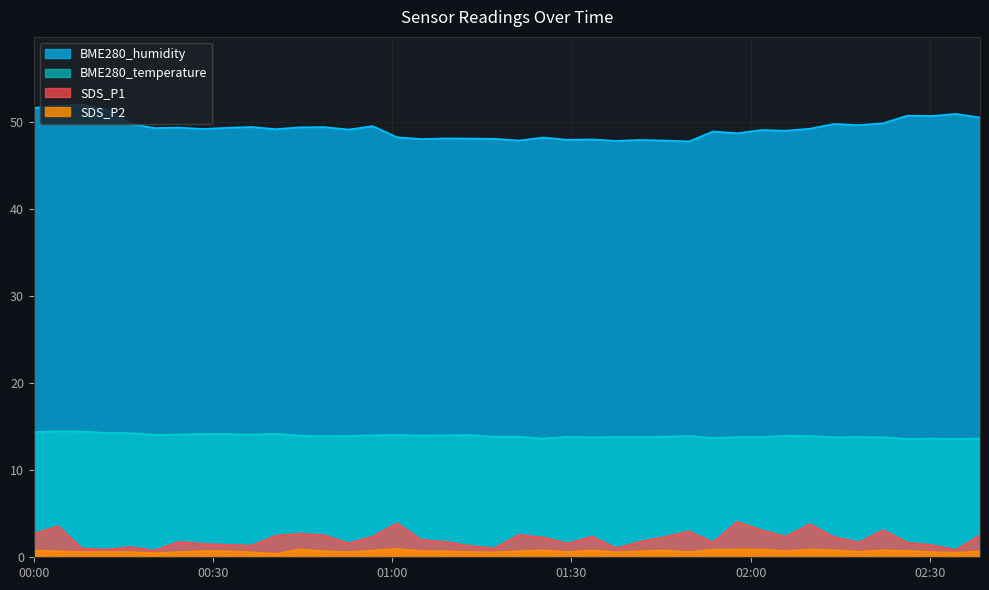

What are all the series names shown in the legend?

BME280_humidity, BME280_temperature, SDS_P1, SDS_P2